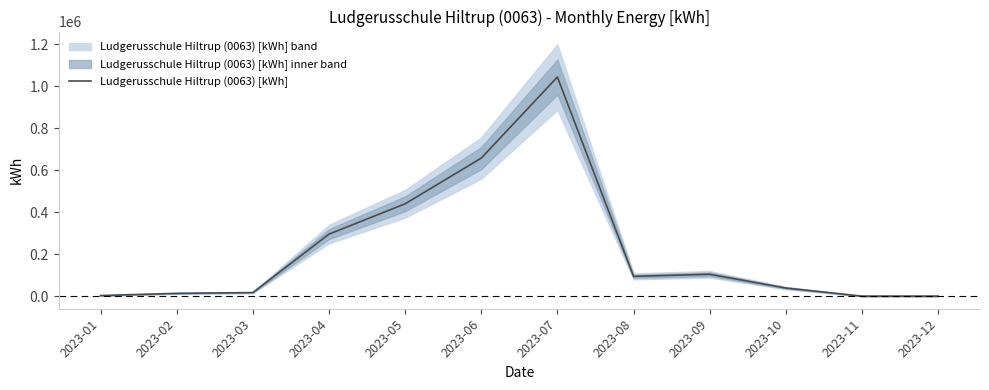

What is the sum of the values at 2023-07 and 2023-04?

1338796